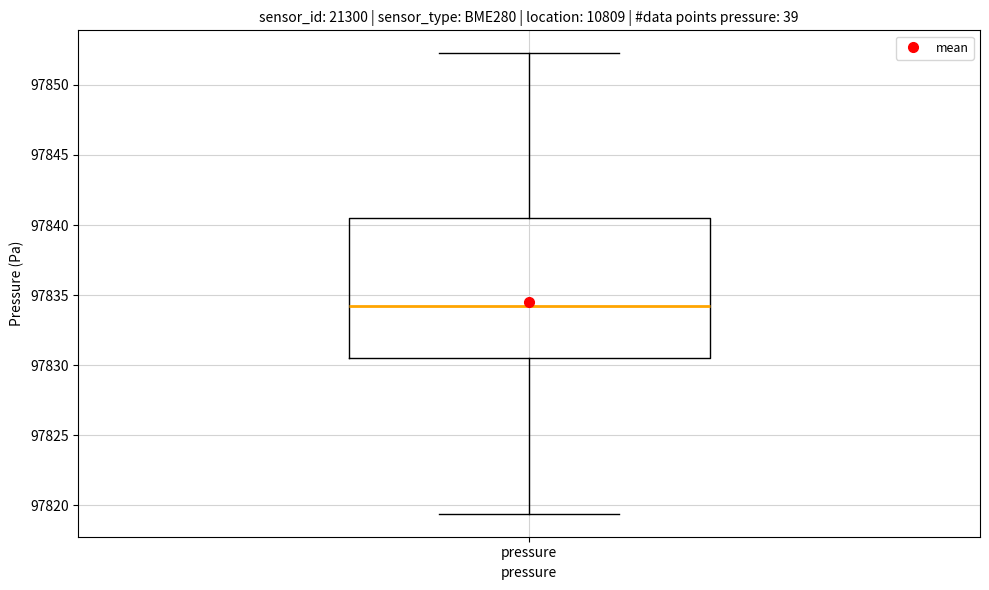

Read this box plot against the y-axis: the position of the median line, the range covered by the box, and the ends of both whiskers. The values are not printed on the chart, so give them approximately, as read against the axis.

median 97834.0, box 97830.5 to 97840.5, whiskers 97819.5 to 97852.5